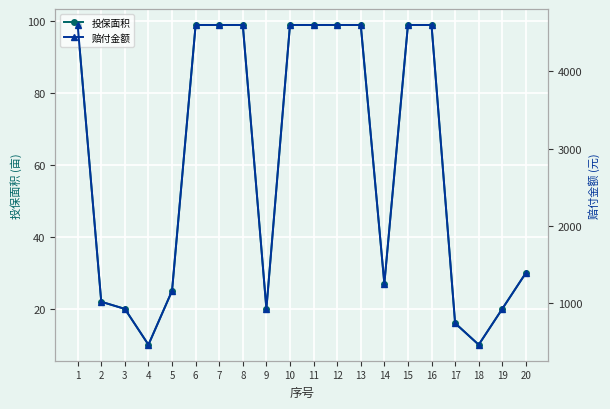

Rank the categories by 赔付金额 value from lowest to highest.

4, 18, 17, 3, 9, 19, 2, 5, 14, 20, 1, 6, 7, 8, 10, 11, 12, 13, 15, 16